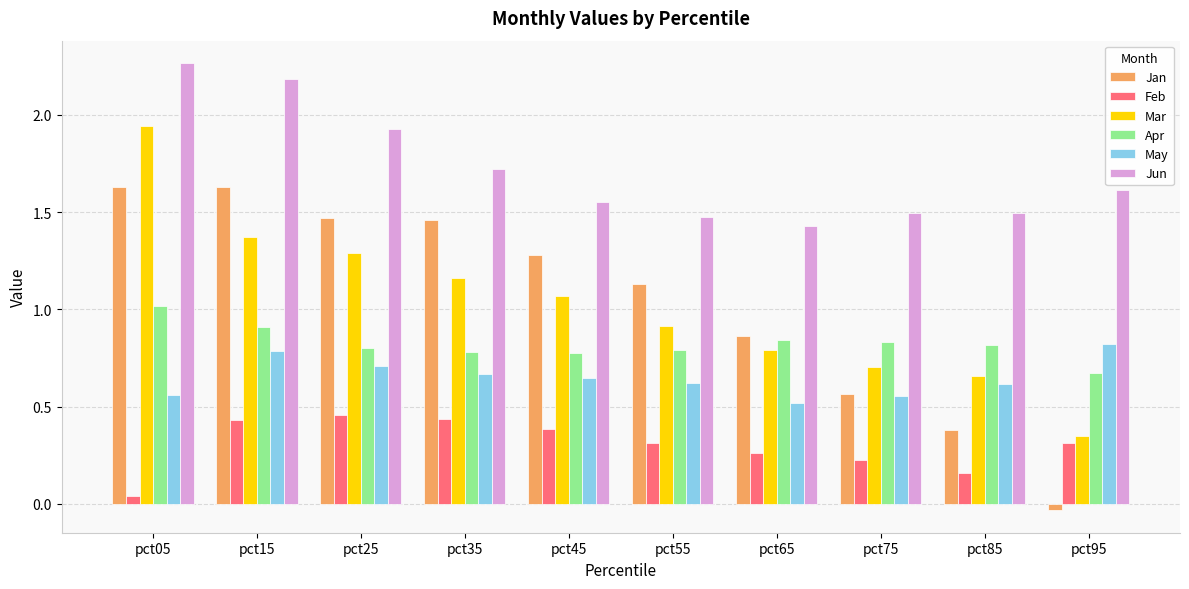

Is it true that May equals 0.4 at pct15?

False